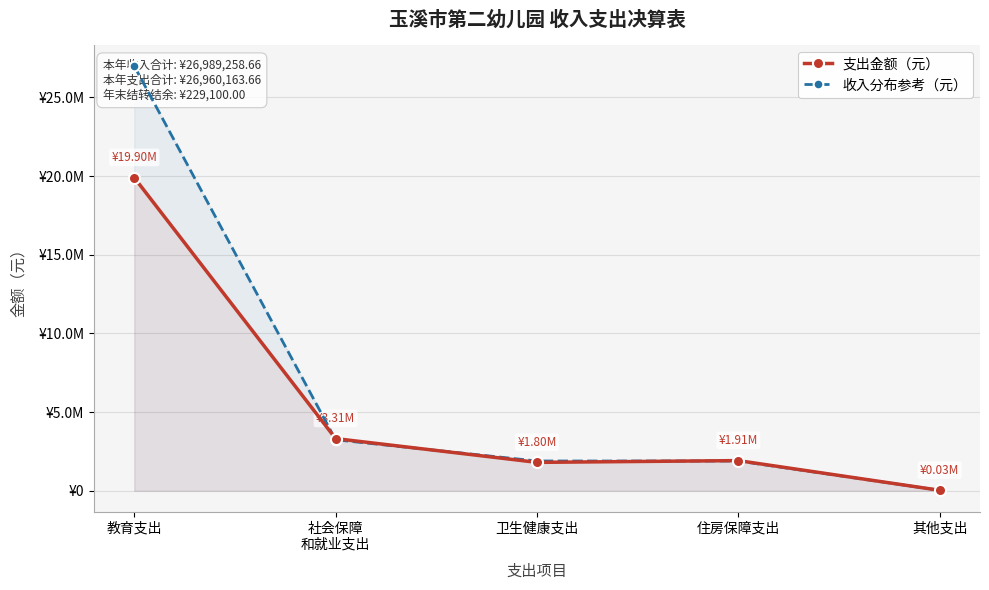

Reading left to right, what are all the values shown in this chart?

支出金额（元）: 教育支出=19899762.2	社会保障
和就业支出=3313926.3	卫生健康支出=1801952.2	住房保障支出=1914975.0	其他支出=29548.0
收入分布参考（元）: 教育支出=26989258.7	社会保障
和就业支出=3238711.0	卫生健康支出=1889248.1	住房保障支出=1889248.1	其他支出=26989.3